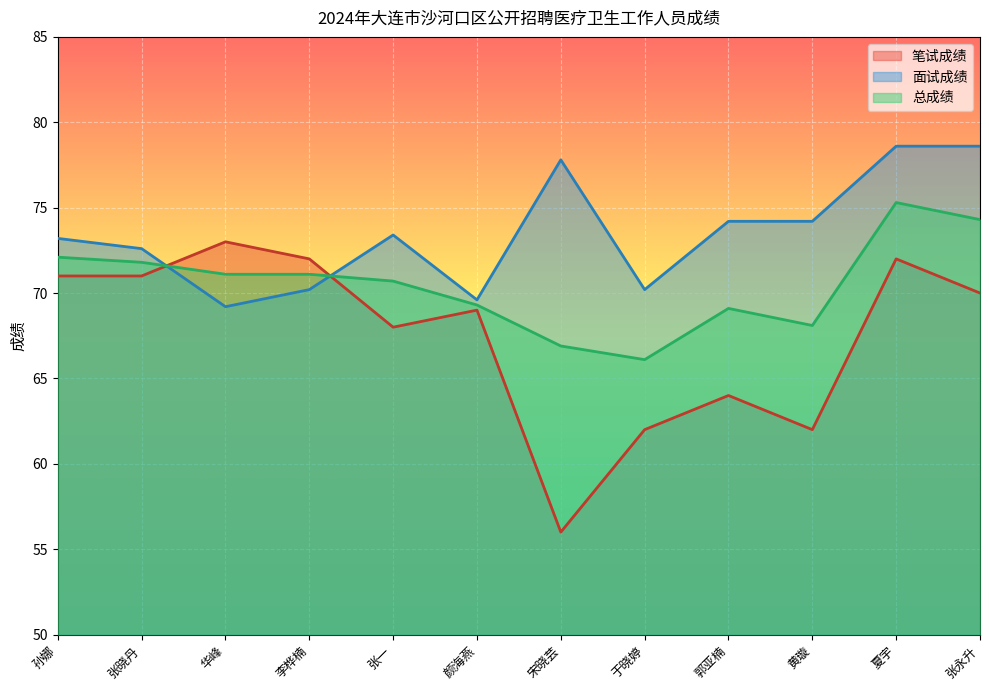

Where do 面试成绩 and 总成绩 first cross each other?

张晓丹 and 华峰